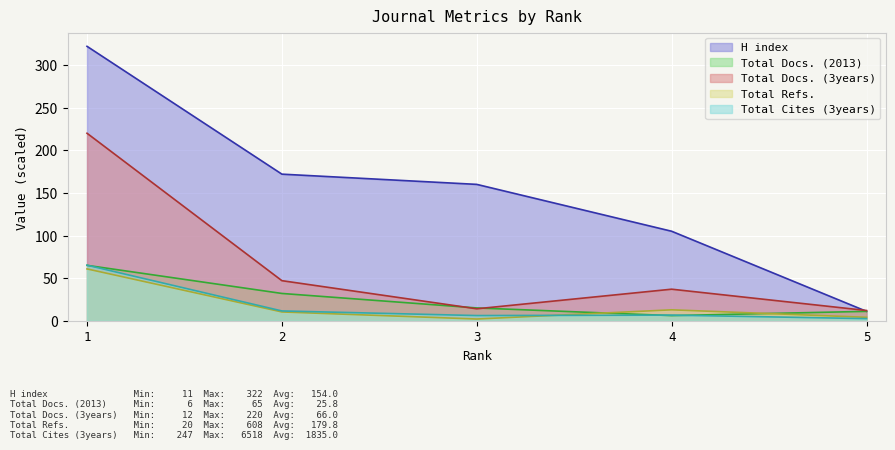

Is it true that Total Docs. (3years) equals 68.8 at 1?

False